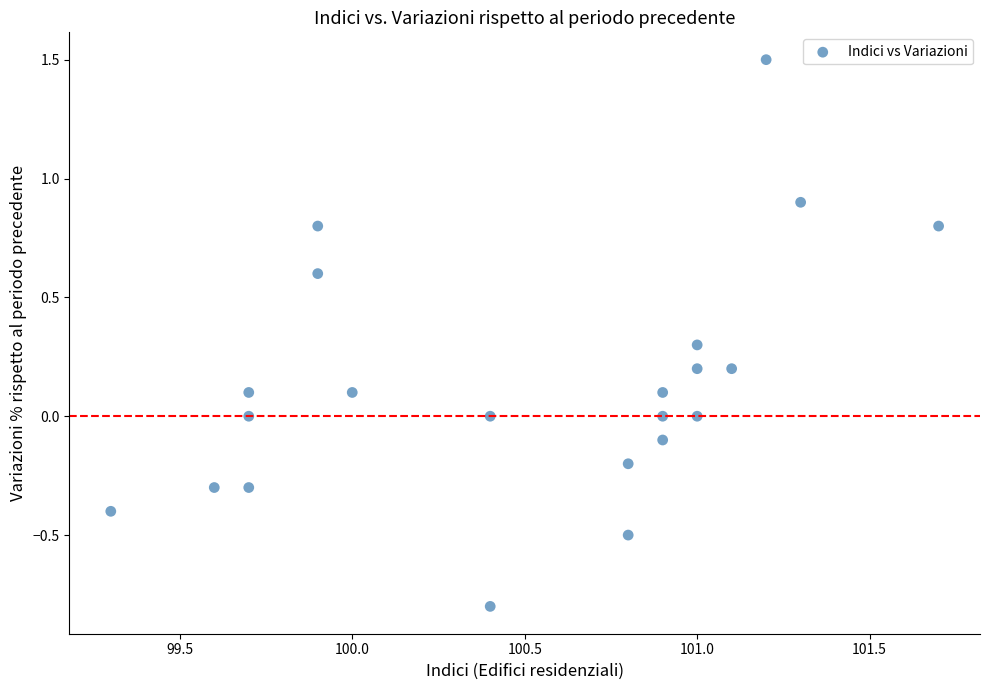

What is the range of X values (max minus min)?

2.4